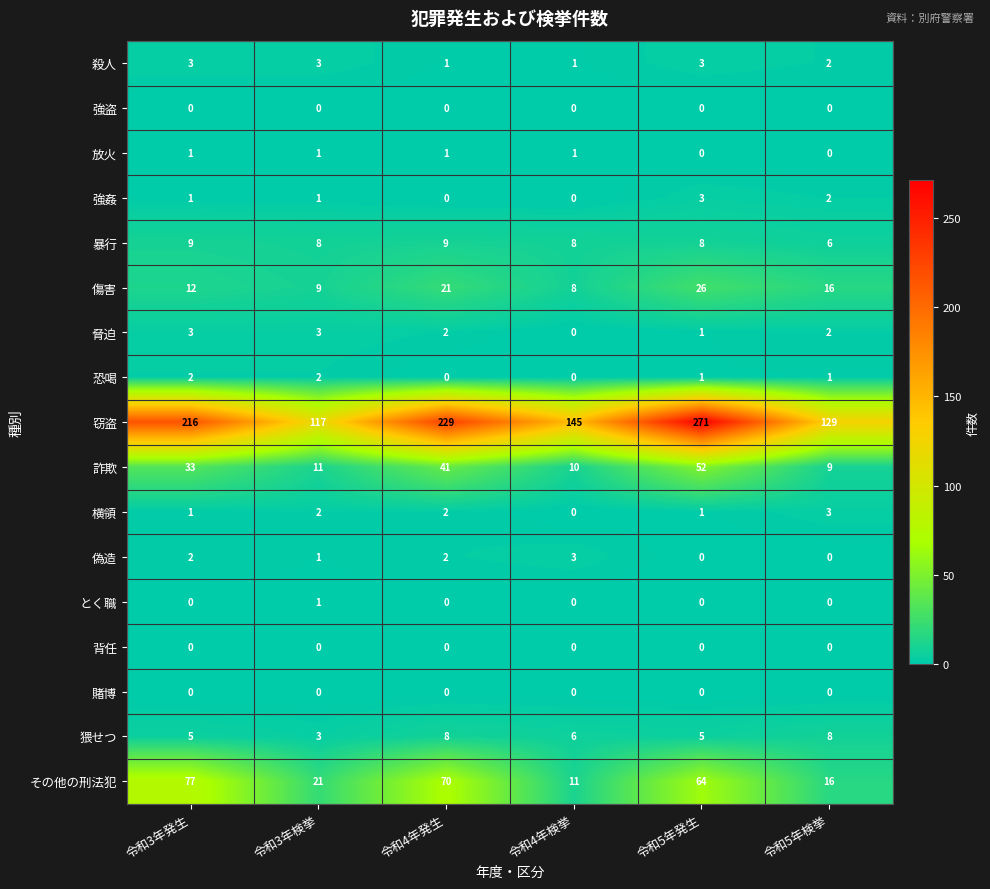

What is the total value across all series at 令和3年検挙?

183